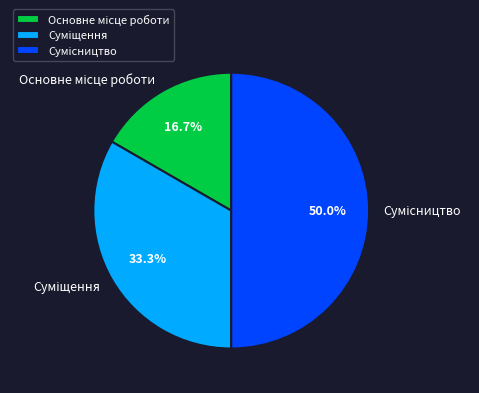

Count the number of slices in the pie.

3